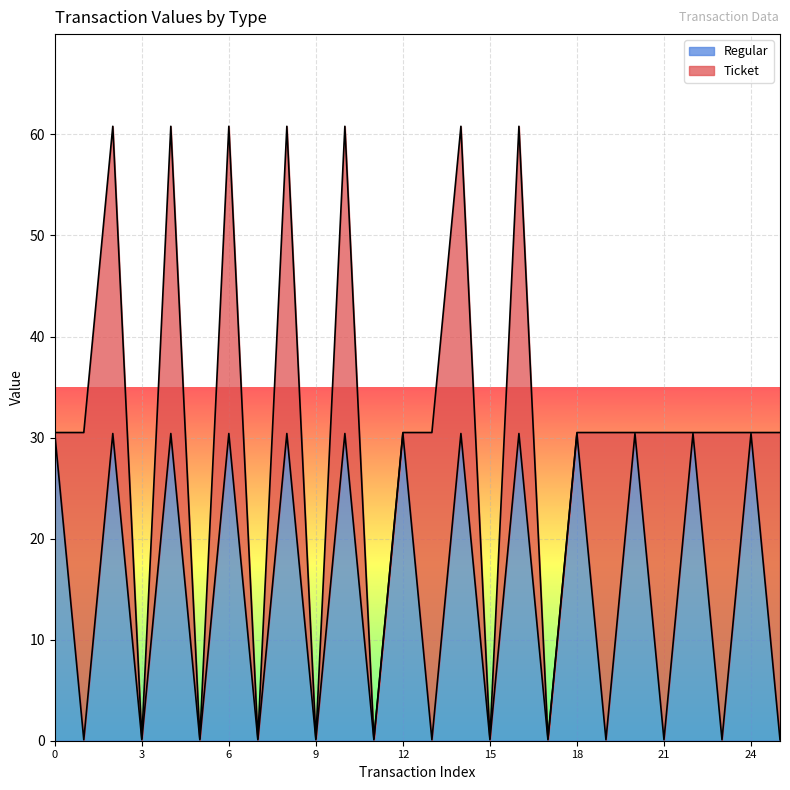

What is the change in value from 8 to 21?

-30.3